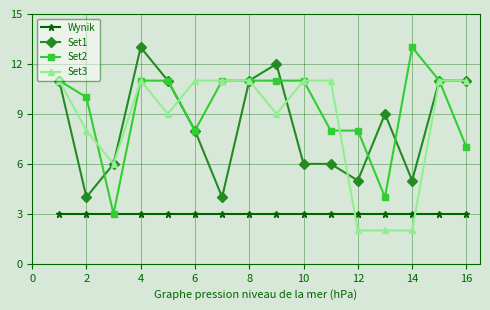

How many distinct data groups are displayed?

4